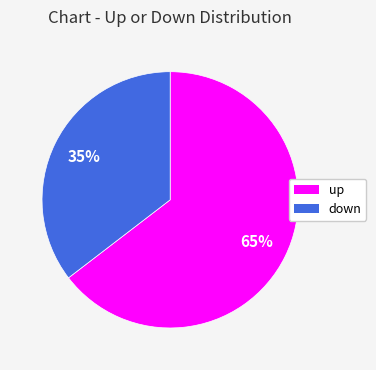

Does any single category account for the majority?

Yes